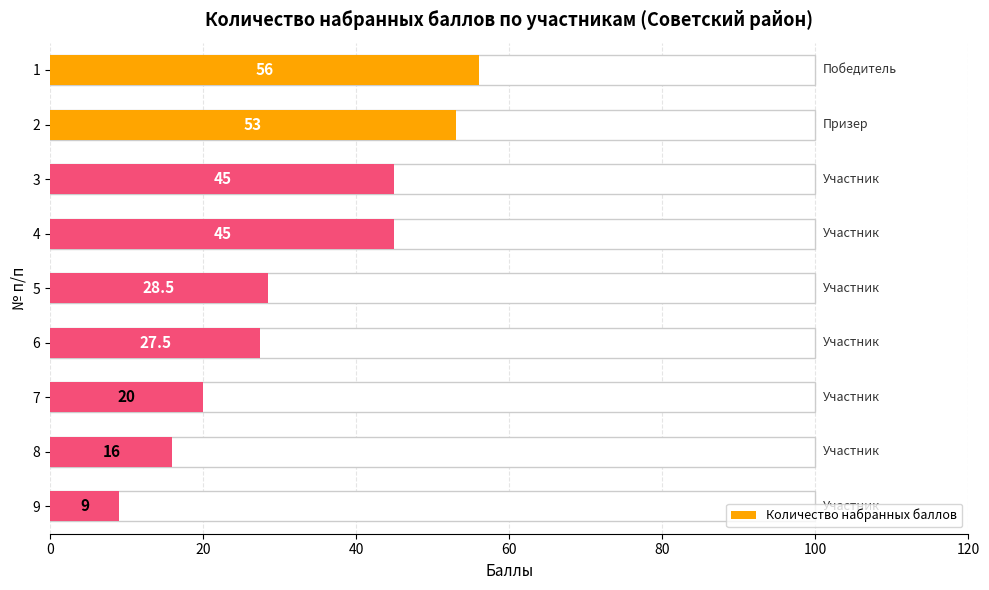

Does the chart contain any negative values?

No